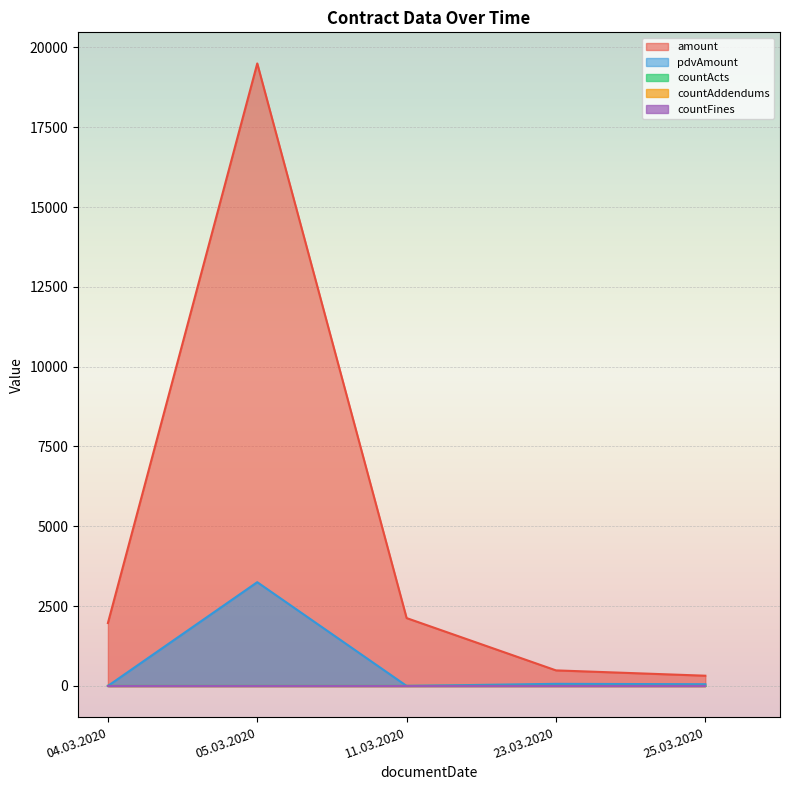

True or false: amount and countActs cross at least once.

False